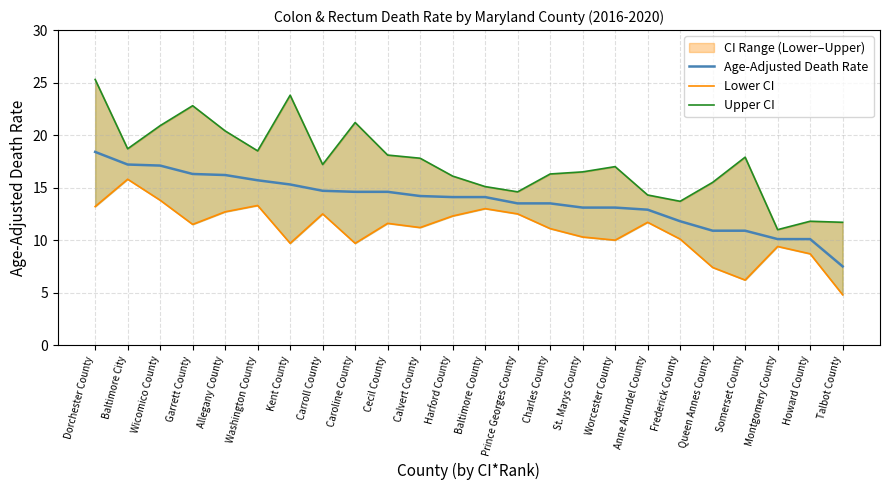

What is the maximum value for Upper CI?

25.3